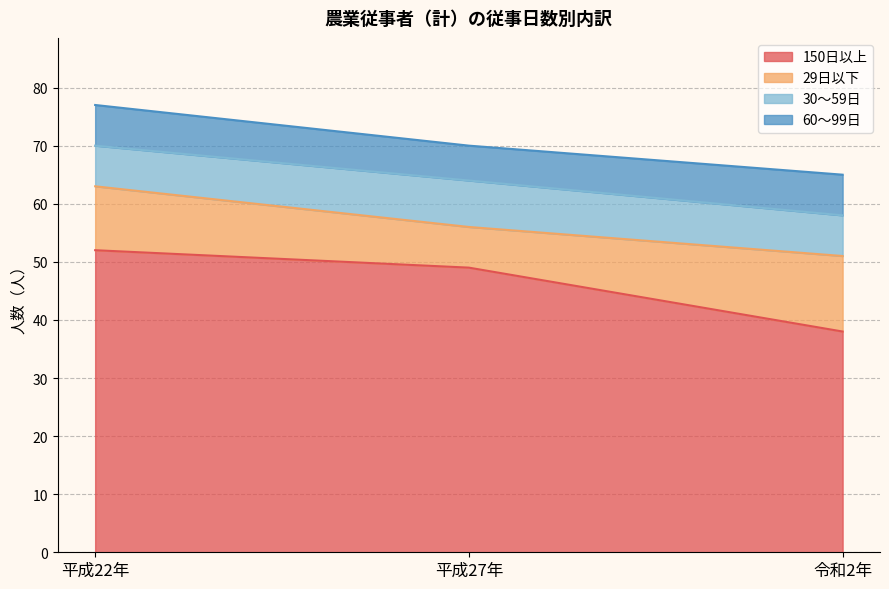

Between 平成22年 and 平成27年, which series saw the biggest shift?

29日以下